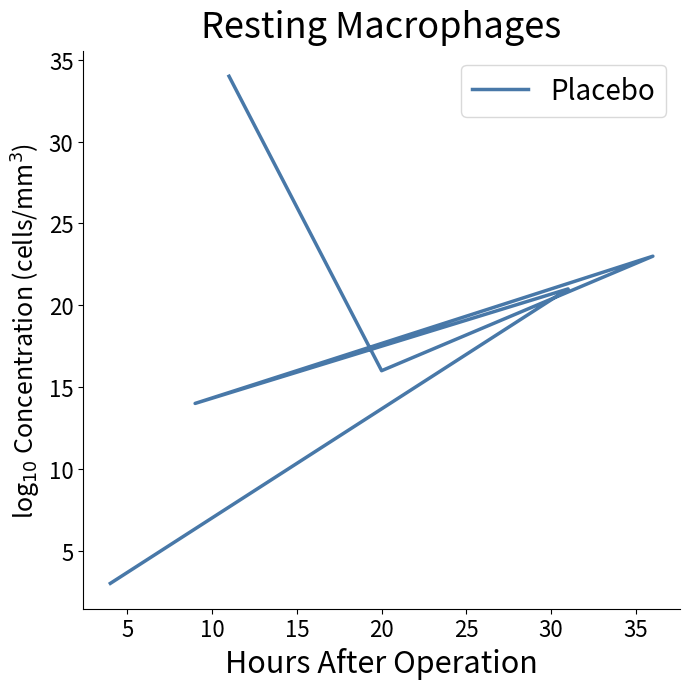

Is it true that the value at 25 is 2?

False